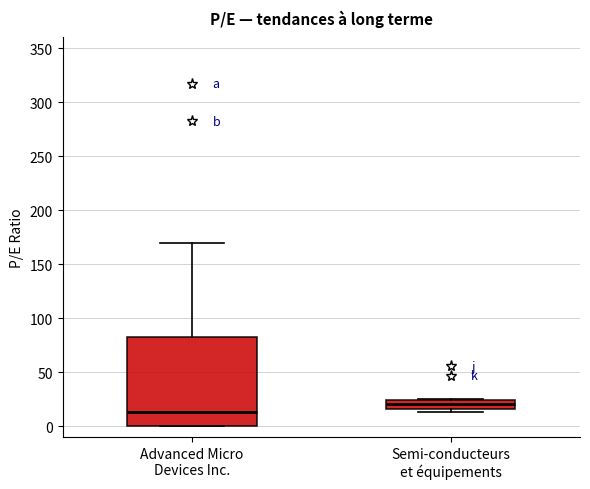

Which box's median line is the highest?

Semi-conducteurs et équipements